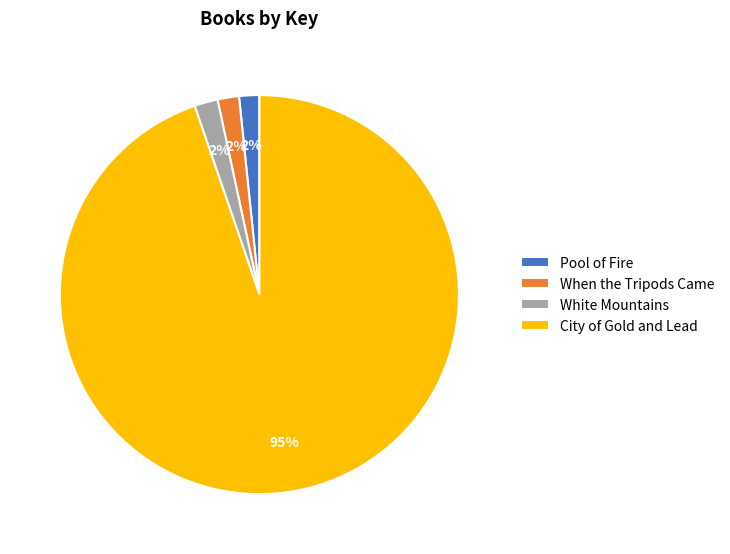

Does City of Gold and Lead account for over 50% of the chart?

Yes